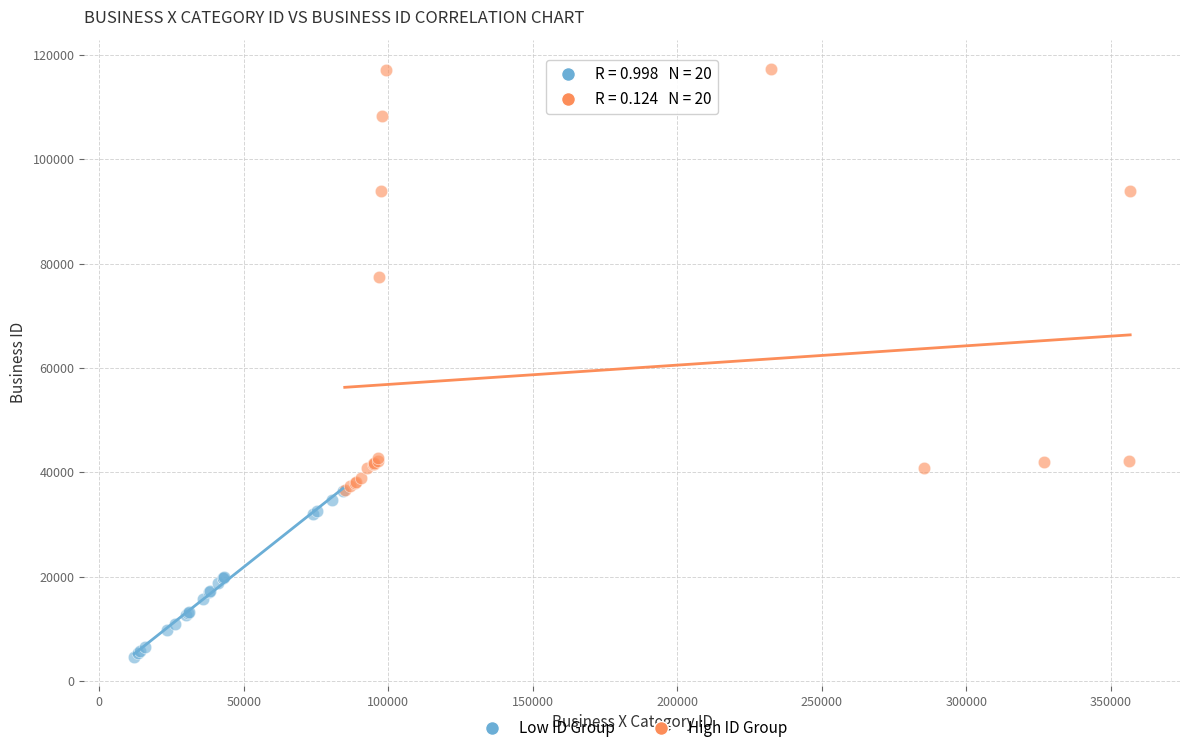

Which series contains the lowest Y value?

Low ID Group